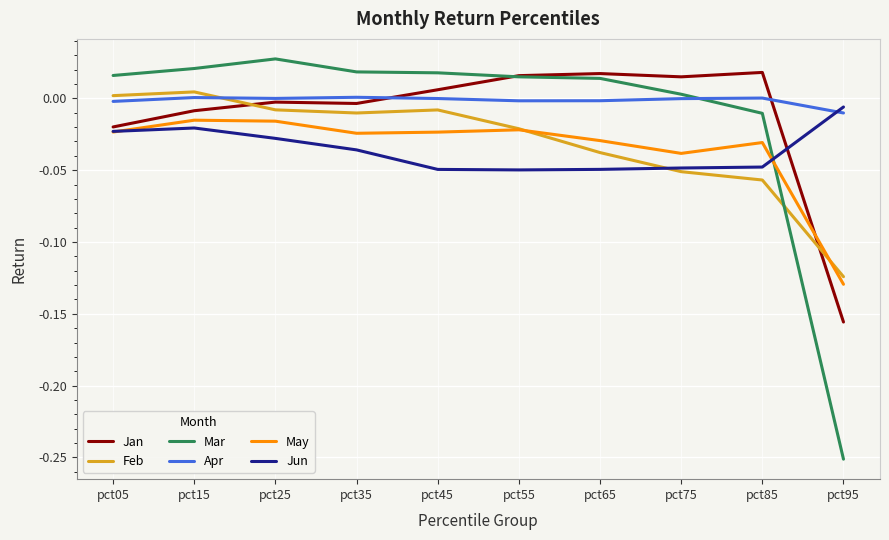

Rank the series at pct85 from highest to lowest value.

Jan, Apr, Mar, May, Jun, Feb